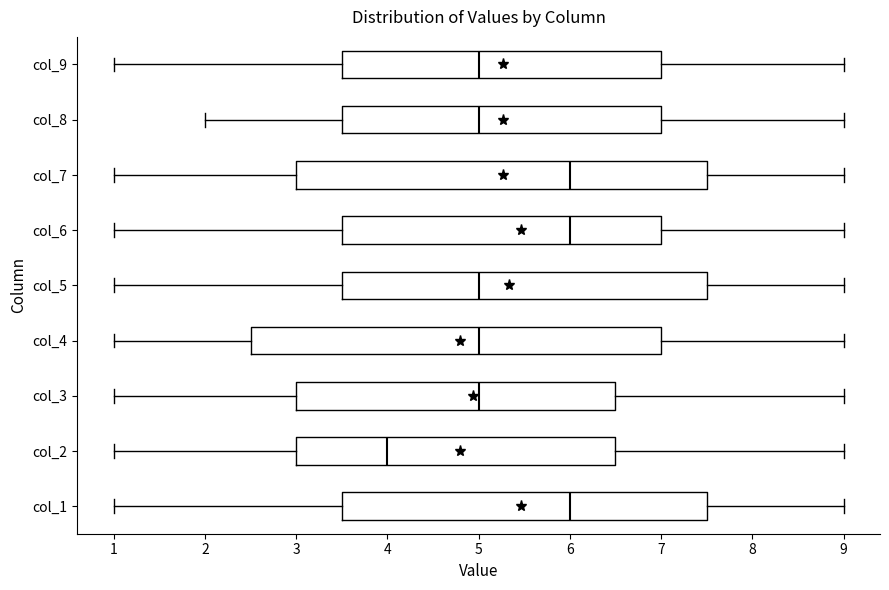

Which box's median line is the furthest to the left?

col_2